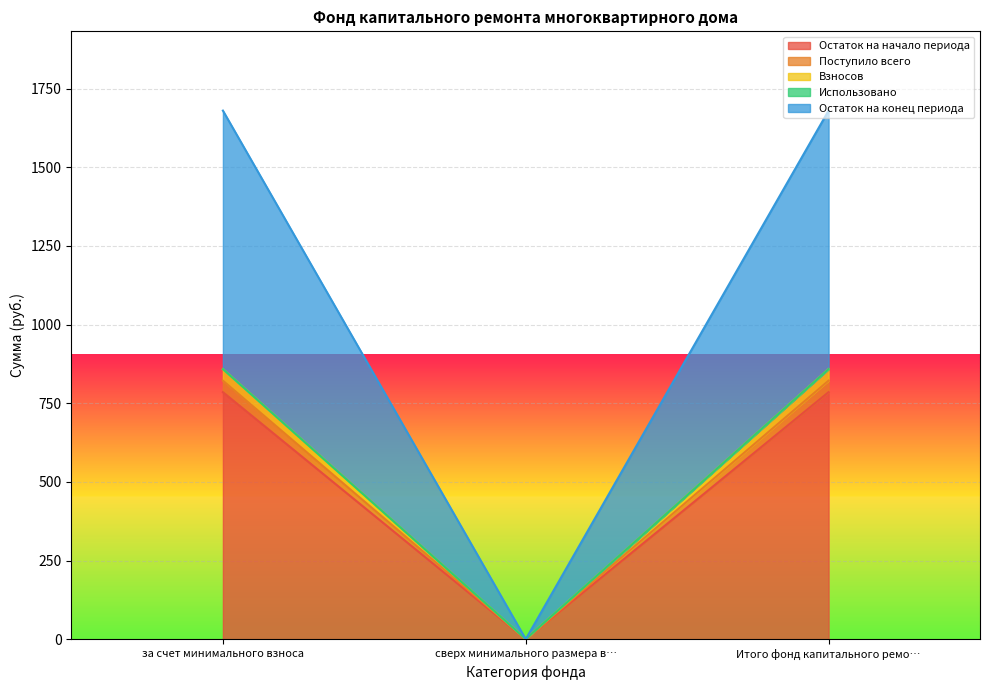

What is the difference between the second highest and minimum values in the Остаток на начало периода series?

785.3